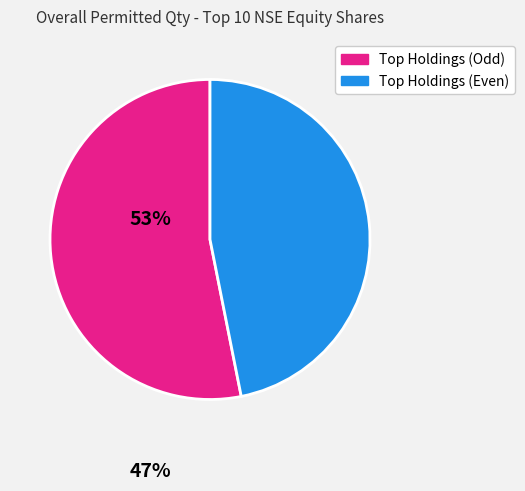

Is there a majority slice in this chart?

Yes